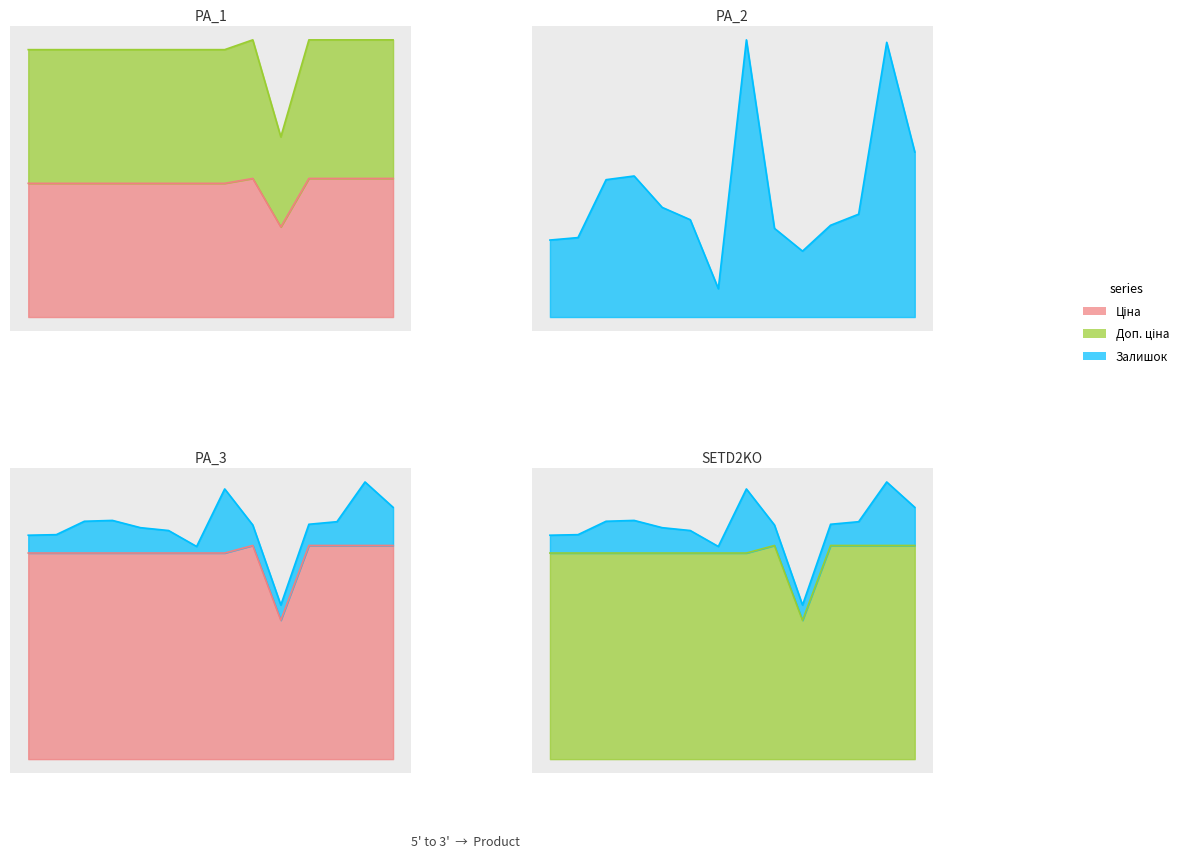

What position from the right is 6?

8